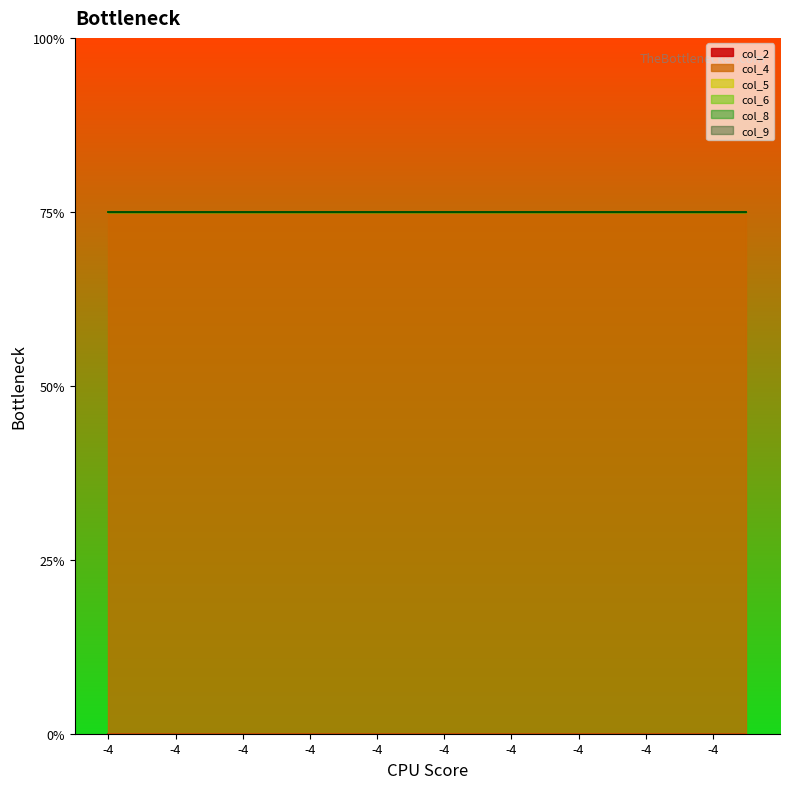

How many distinct data groups are displayed?

6